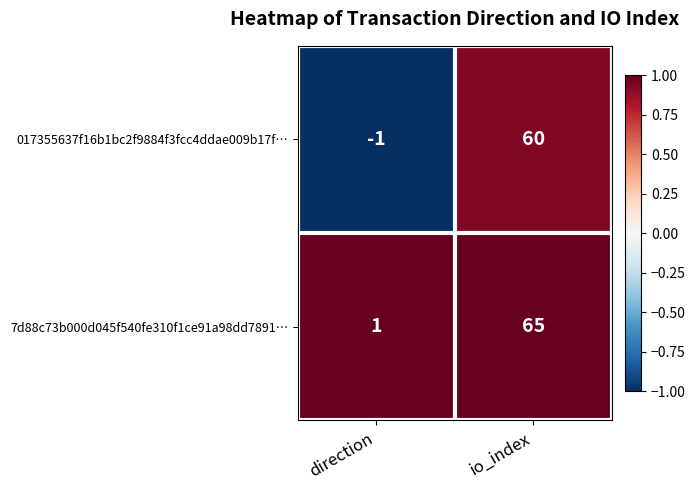

Count the number of categories in the chart.

2